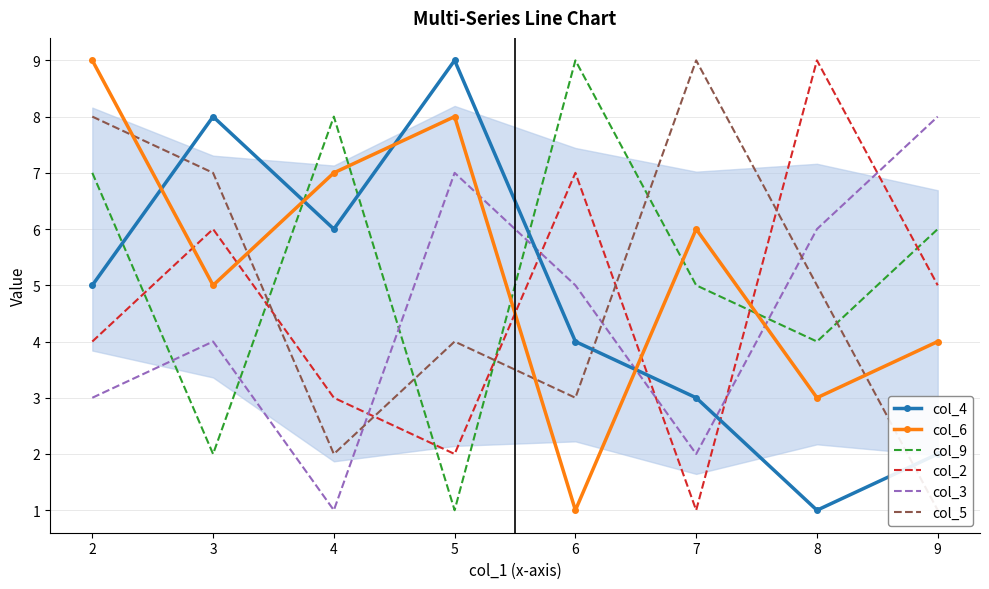

Is it true that col_3 equals 1 at 4?

True